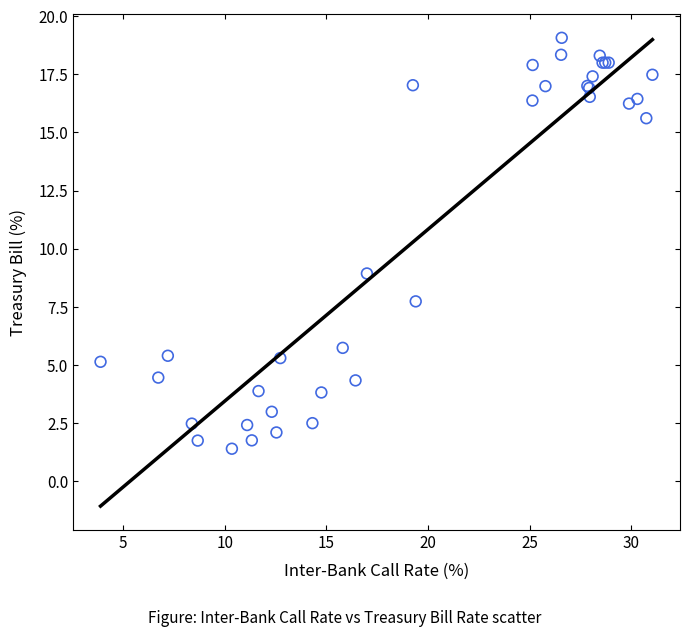

What Y value in the scatter plot is closest to 10?

8.9